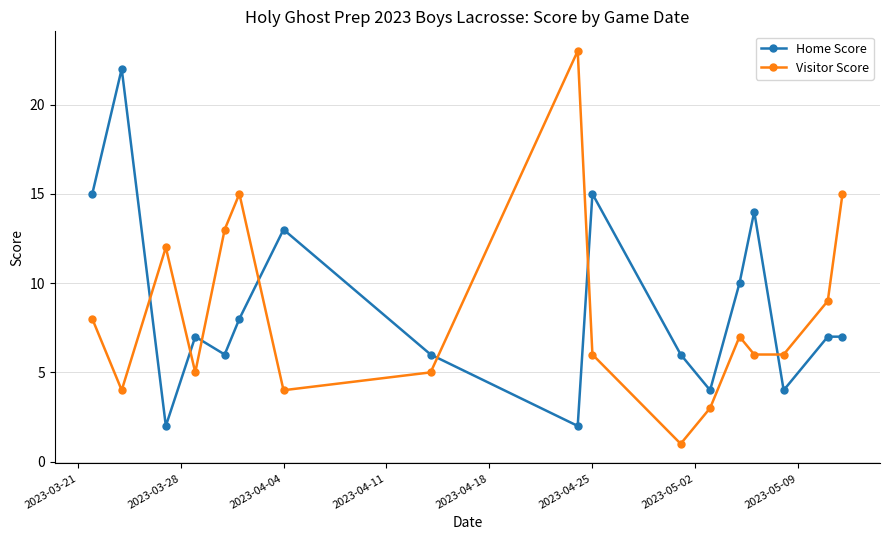

Does the chart display data point markers on the line(s)?

Yes